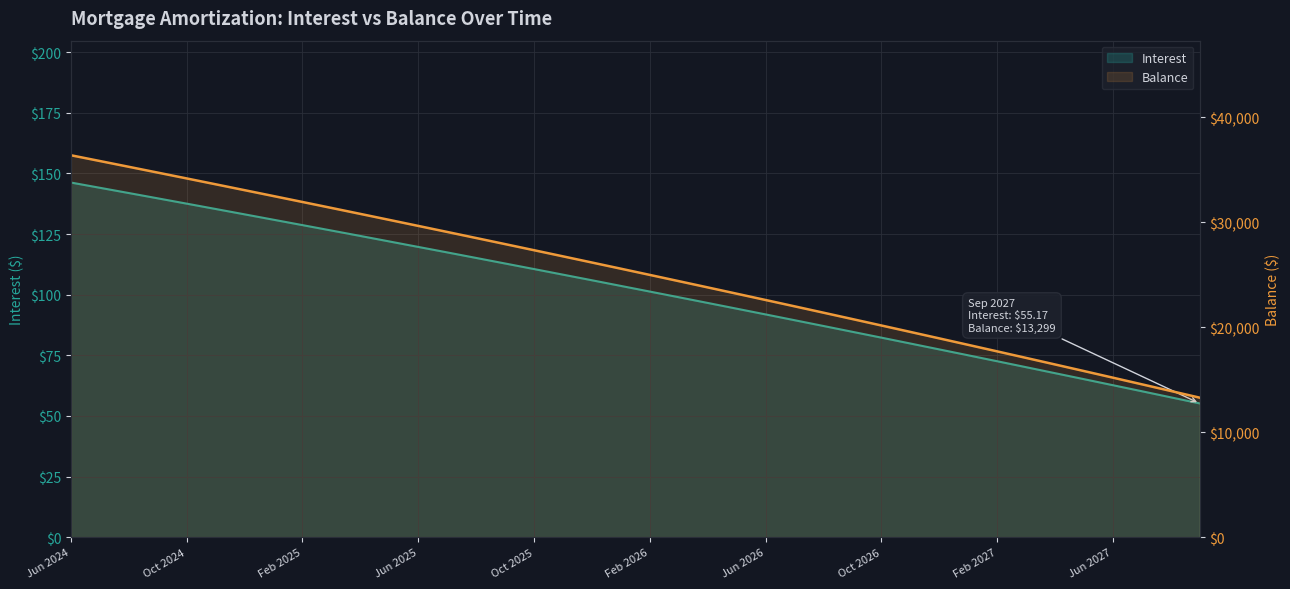

What is the sum of the Balance values at Dec 2025 and Nov 2025?

52939.0